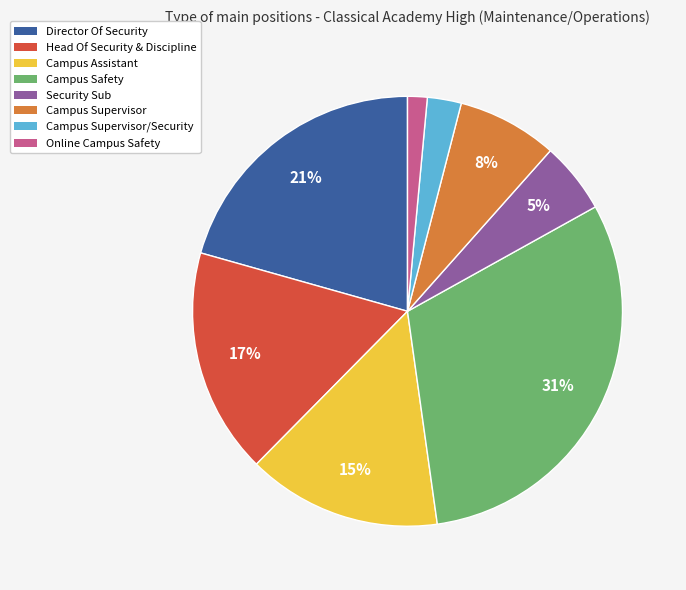

Count the number of slices in the pie.

8